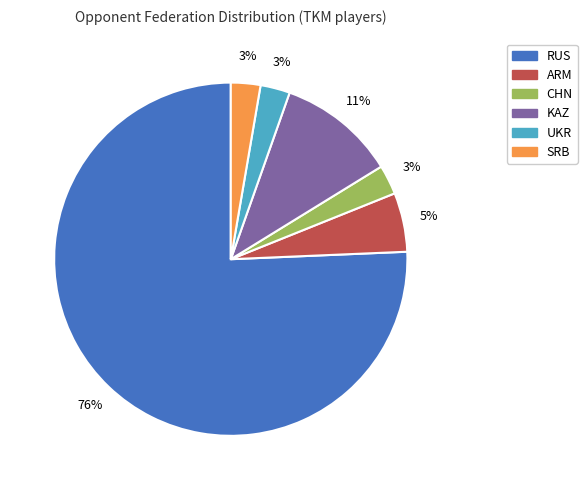

To the nearest percent, what is the average slice percentage?

17%